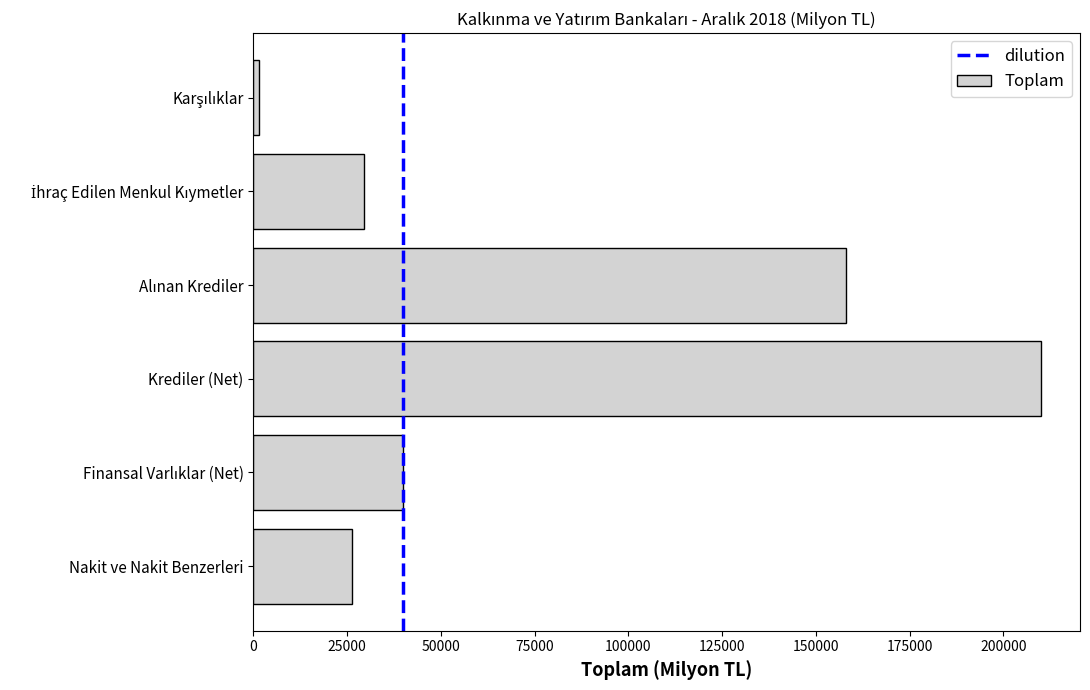

Is it true that the value at Nakit ve Nakit Benzerleri is 26188.4?

True